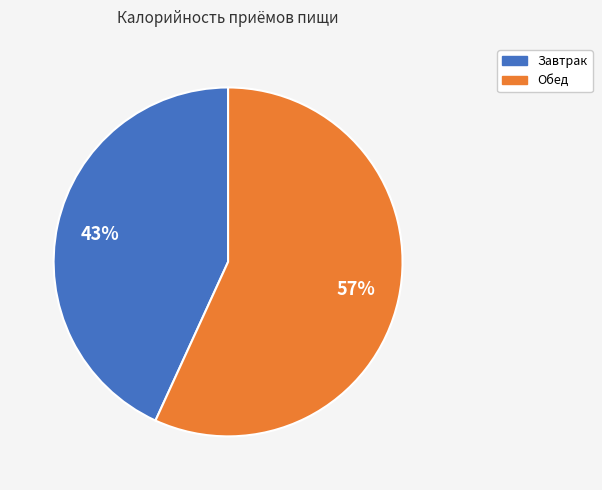

Does Обед represent more than half of the total?

Yes